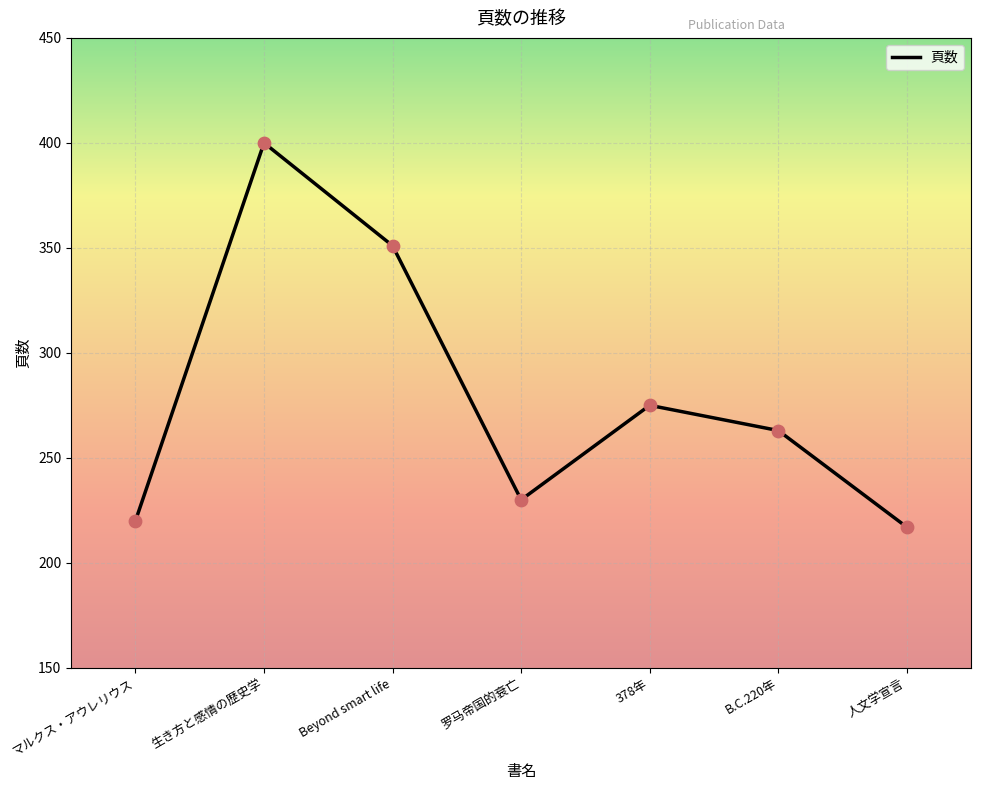

Which has a higher value, 378年 or 罗马帝国的衰亡?

378年